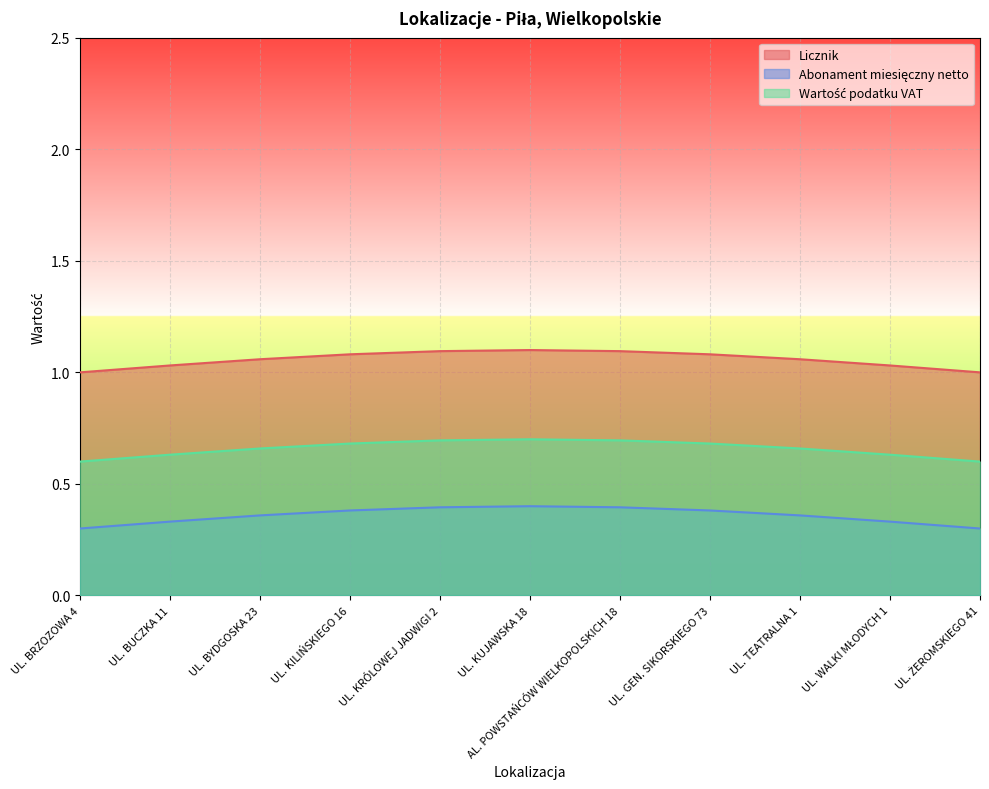

Which series changed the most between UL. TEATRALNA 1 and UL. WALKI MŁODYCH 1?

Licznik